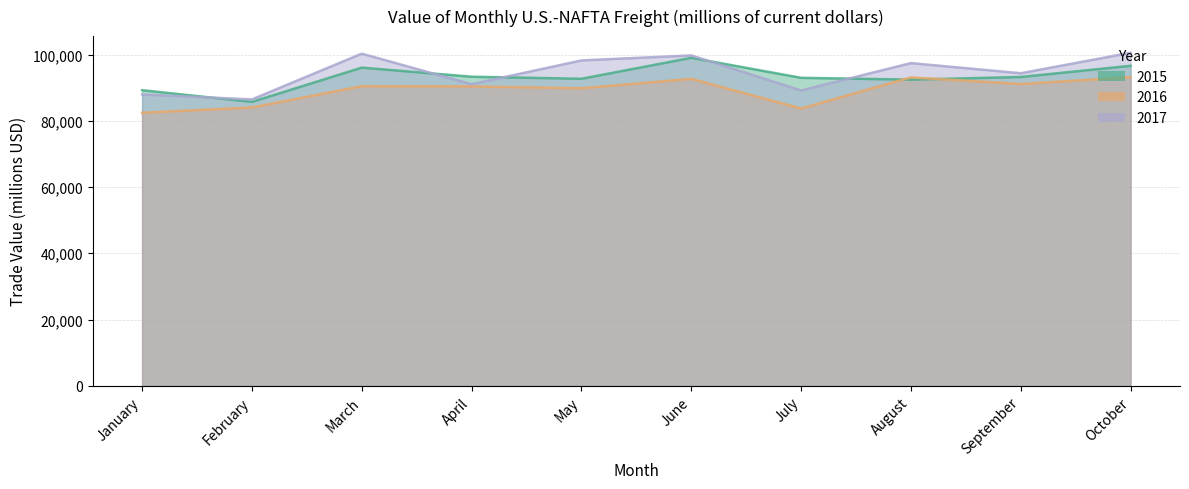

The 2015 series shows 143279 at May. True or false?

False